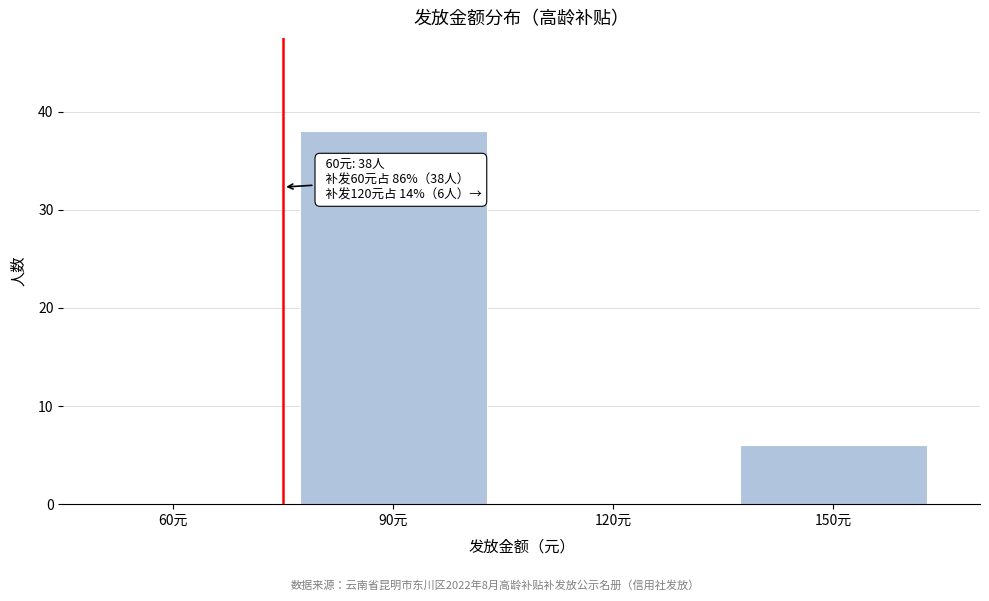

Reading left to right, transcribe all the data shown in this chart.

60元=0	90元=38	120元=0	150元=6